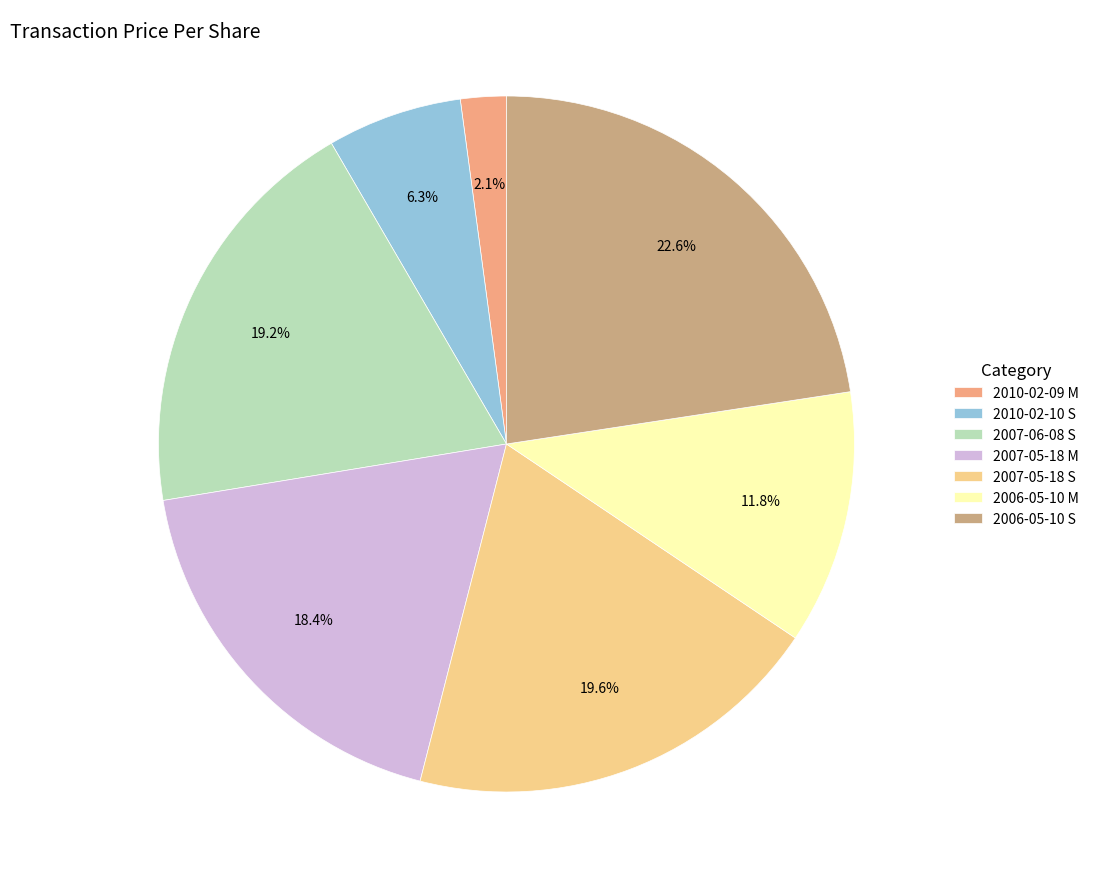

What is the largest slice in the pie chart?

2006-05-10 S